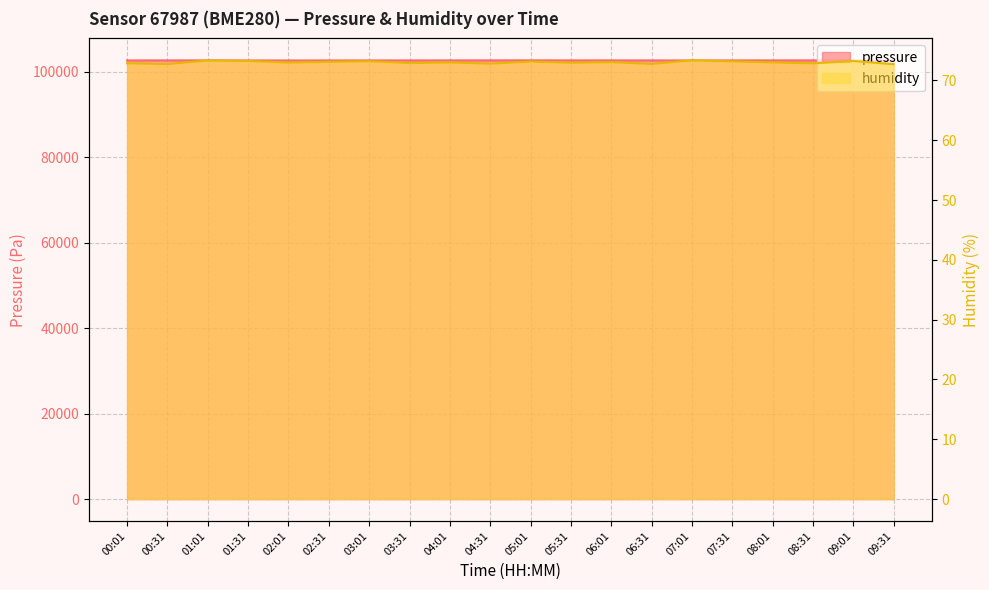

Rank the categories by humidity value from highest to lowest.

07:01, 01:01, 01:31, 09:01, 03:01, 07:31, 05:01, 02:31, 06:01, 04:01, 08:01, 02:01, 05:31, 03:31, 00:01, 08:31, 04:31, 06:31, 00:31, 09:31